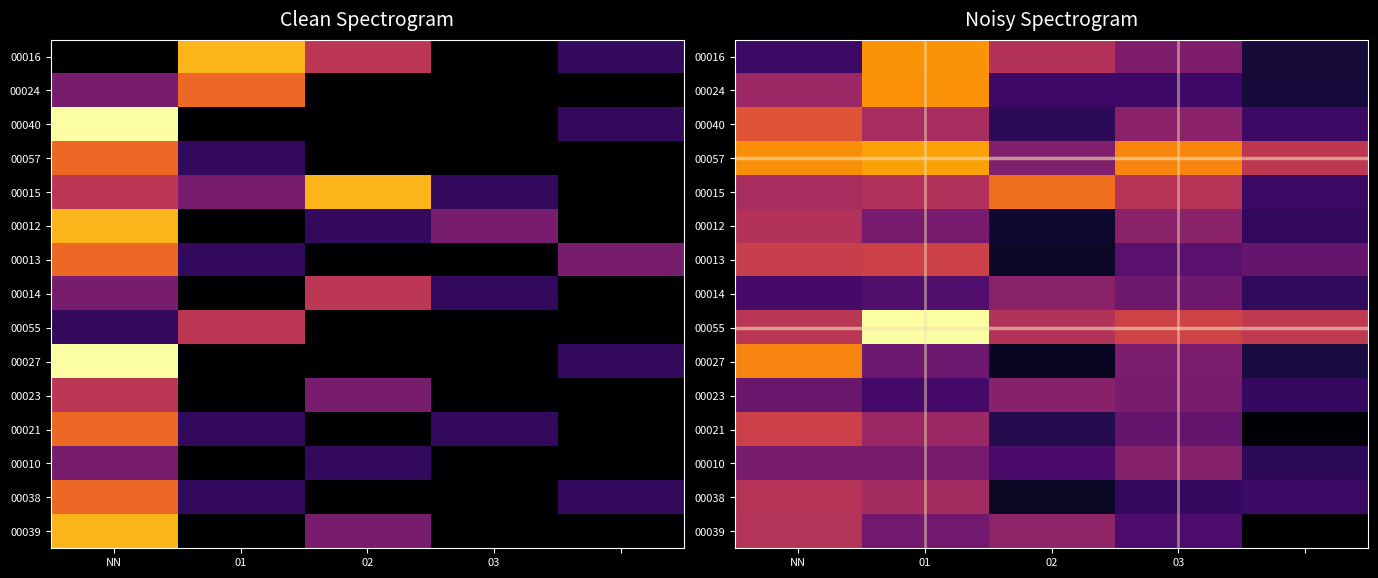

Which category has the highest value across all series?

01